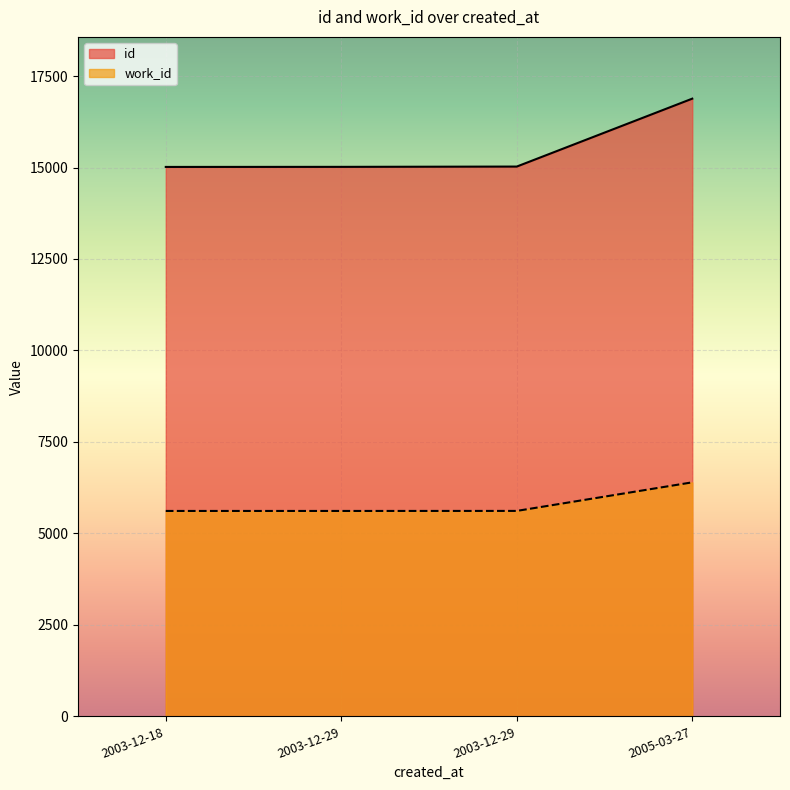

What is the value of the work_id point at the 2nd from the left?

5614